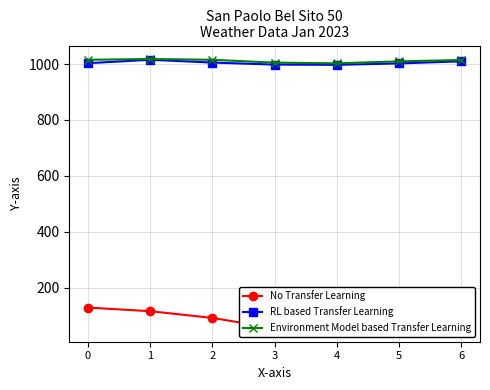

The No Transfer Learning series shows 129.0 at 0. True or false?

True